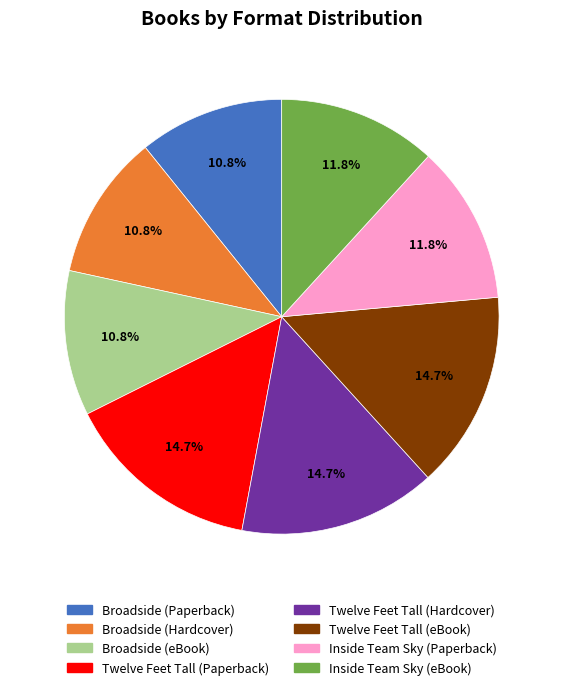

Which has a higher value, Inside Team Sky (eBook) or Twelve Feet Tall (eBook)?

Twelve Feet Tall (eBook)